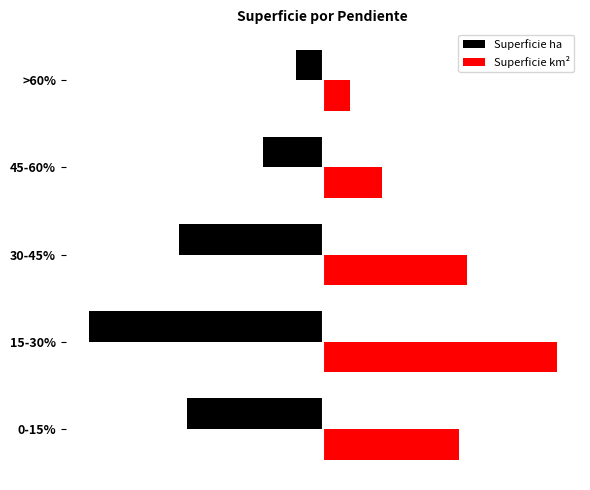

What is the average value of the Superficie km² series?

20.6